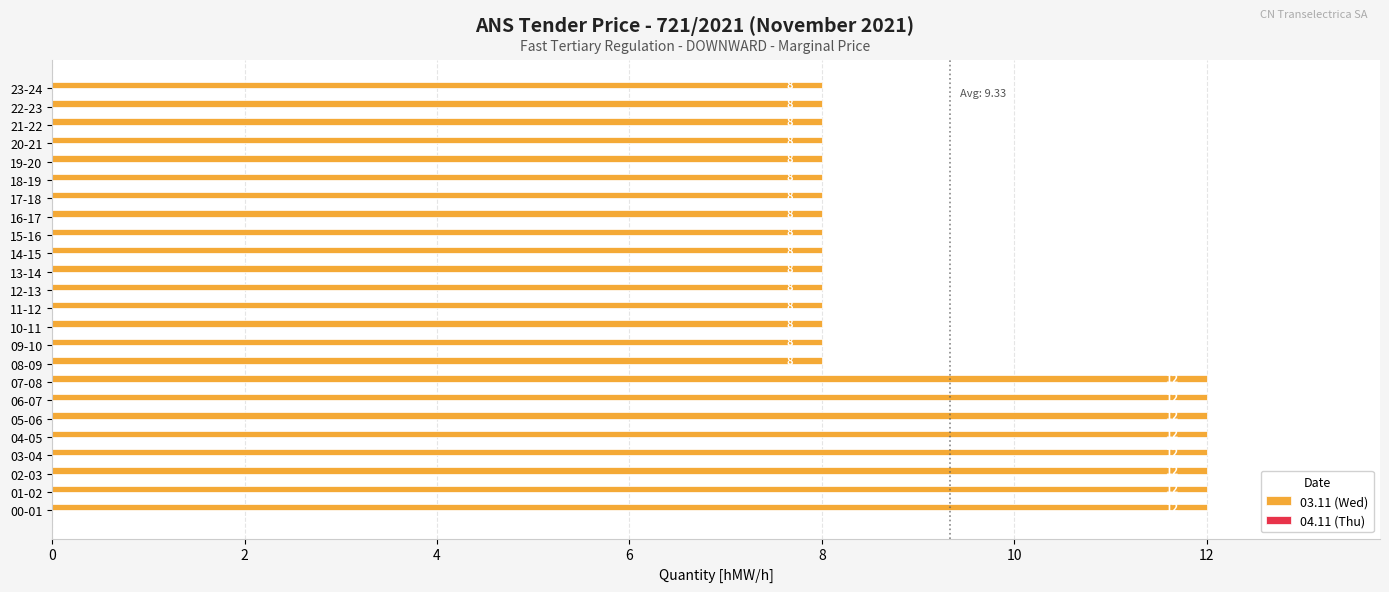

The chart shows a value of 2 at 08-09. True or false?

False